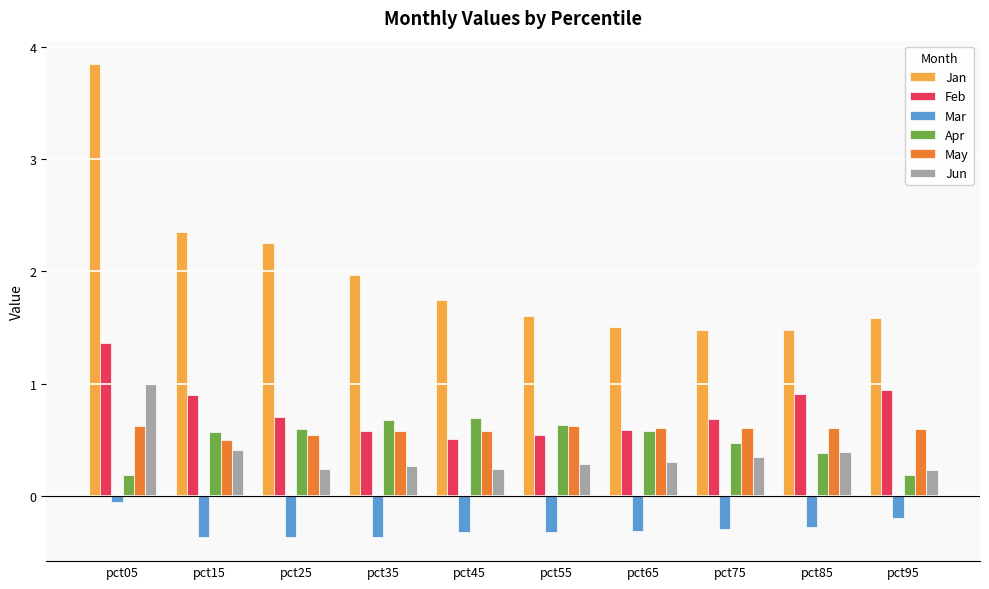

What is the difference between the second highest and minimum values in the Apr series?

0.5